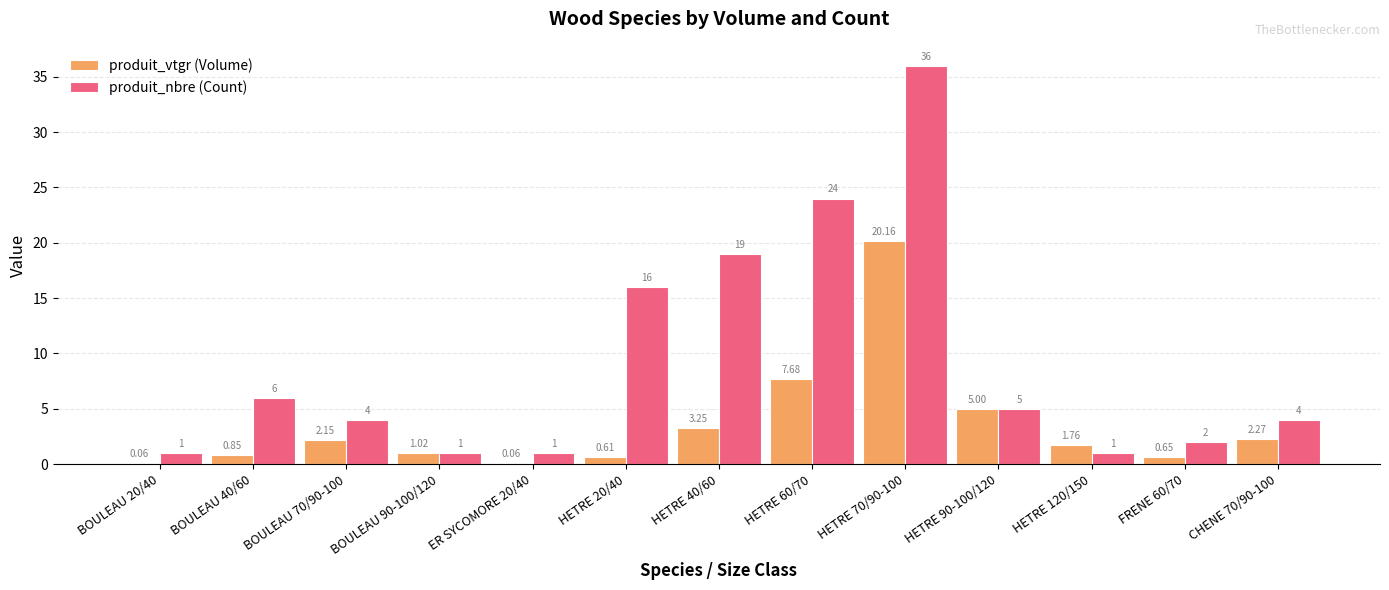

Between BOULEAU 70/90-100 and CHENE 70/90-100, which series saw the biggest shift?

produit_vtgr (Volume)